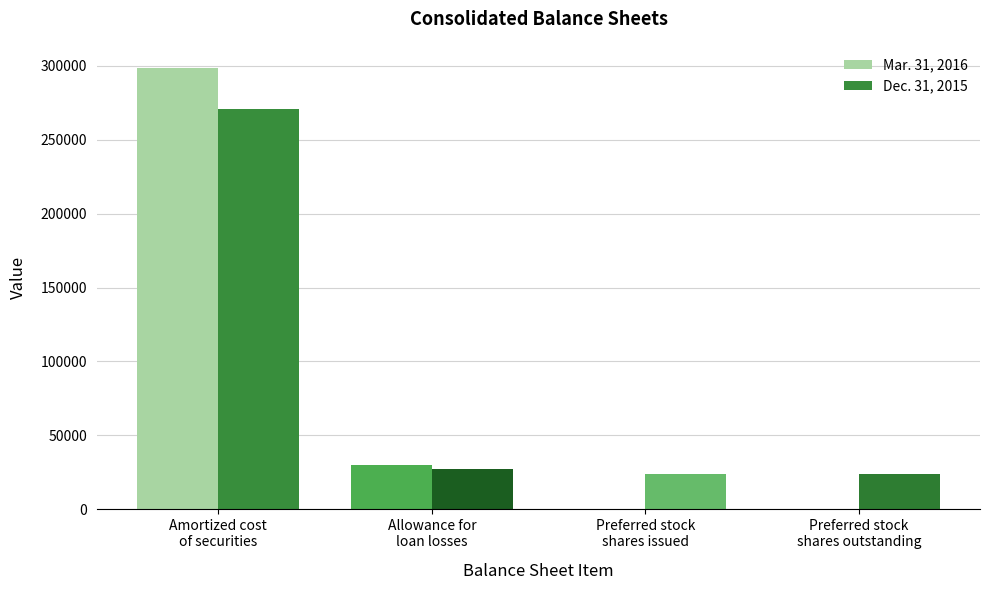

What is the sum of all Dec. 31, 2015 values?

345630.7